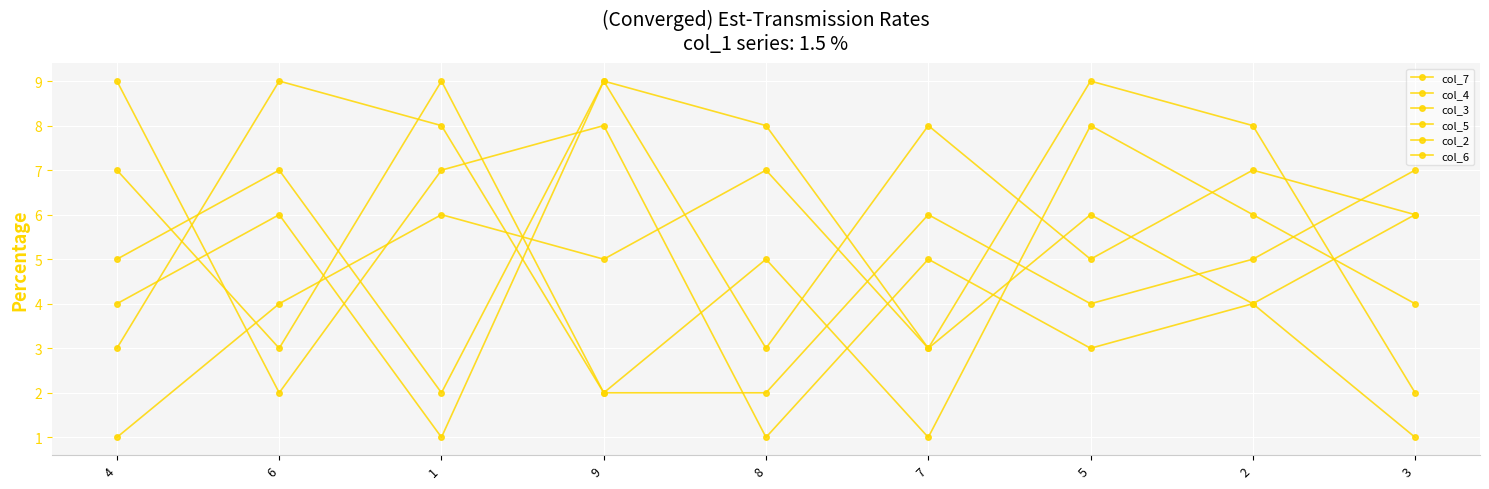

Between 9 and 8, which is larger?

9